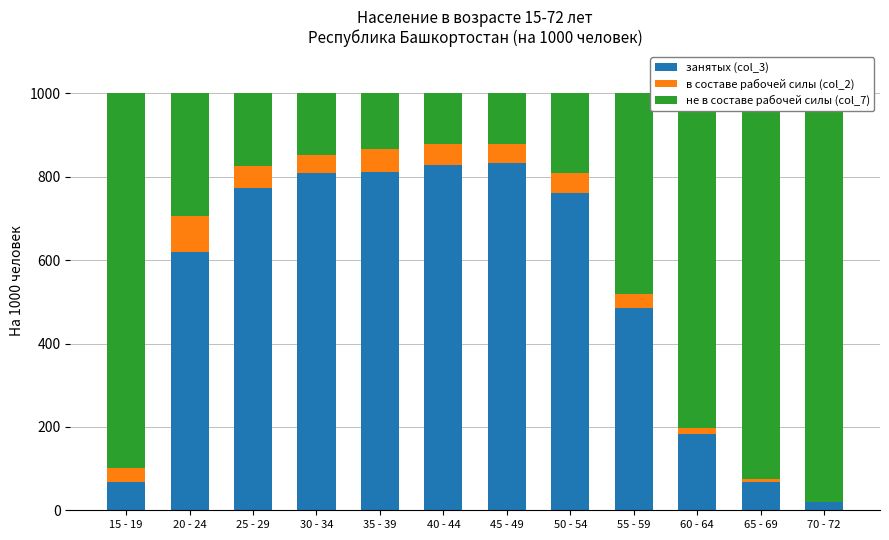

Which series has the largest total across all categories?

занятых (col_3)